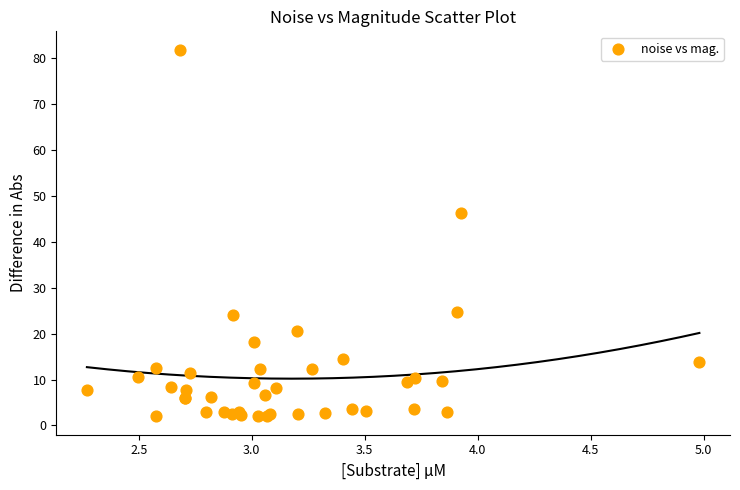

What Y value in the scatter plot is closest to 41?

46.4